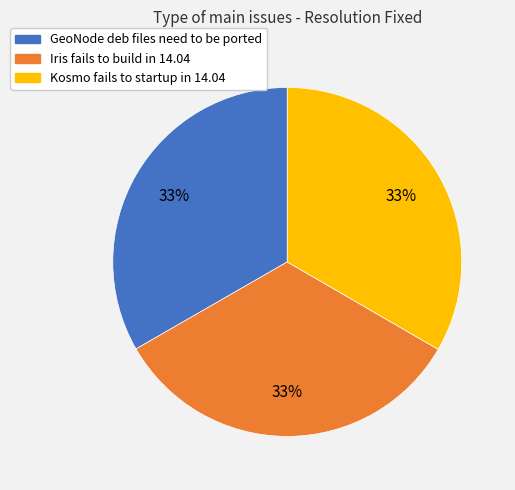

What percentage is the Iris fails to build in 14.04 slice, to the nearest percent?

33%